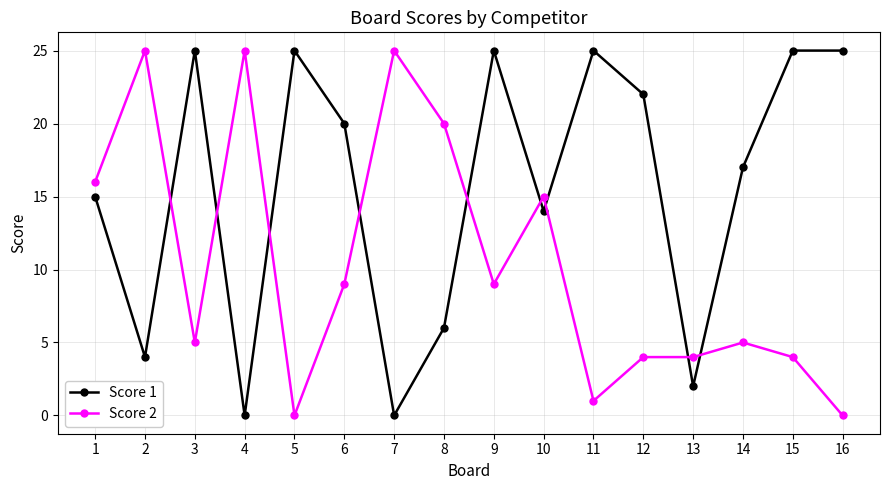

Between 7 and 13, which series saw the biggest shift?

Score 2